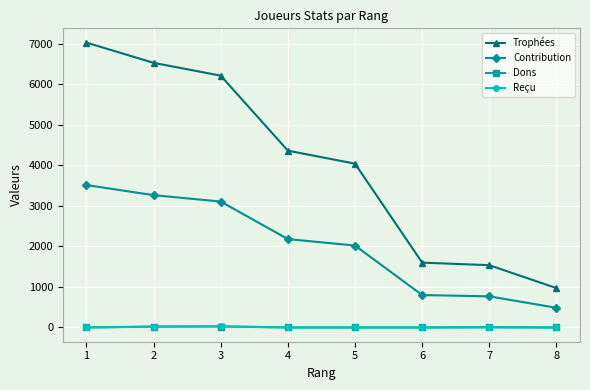

What is the maximum value for Trophées?

7030